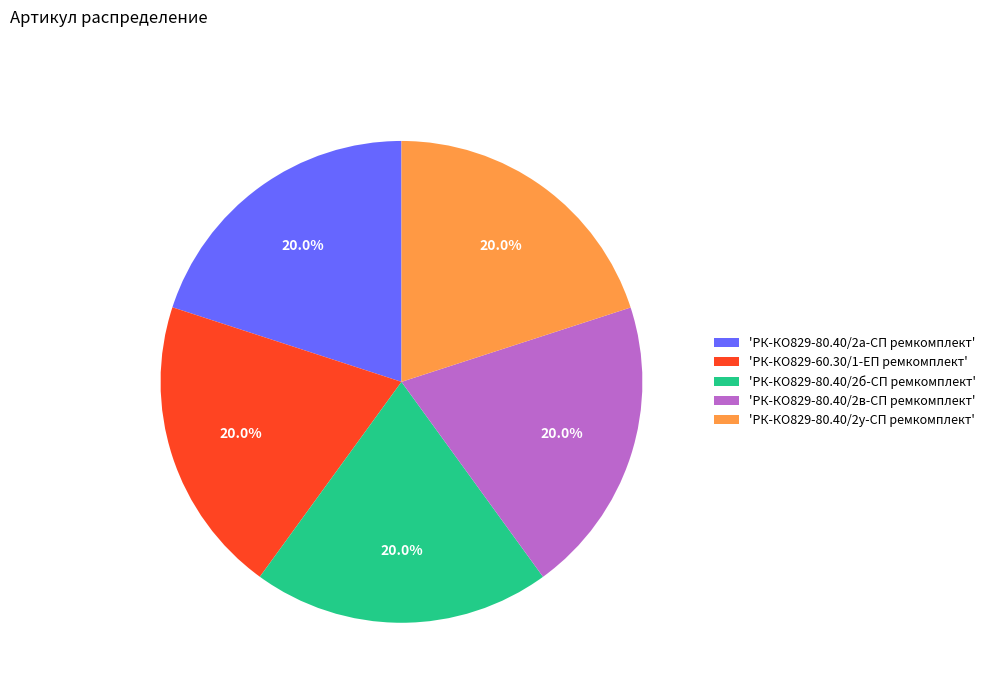

Is there a majority slice in this chart?

No